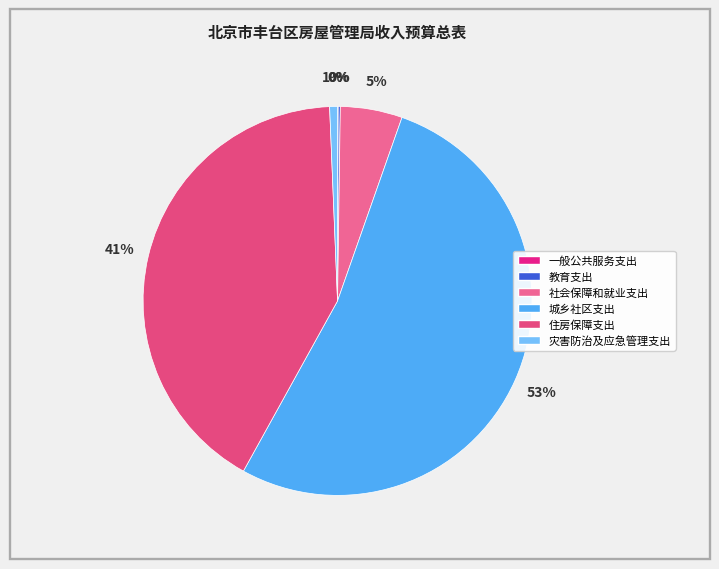

How many slices are in this pie chart?

6